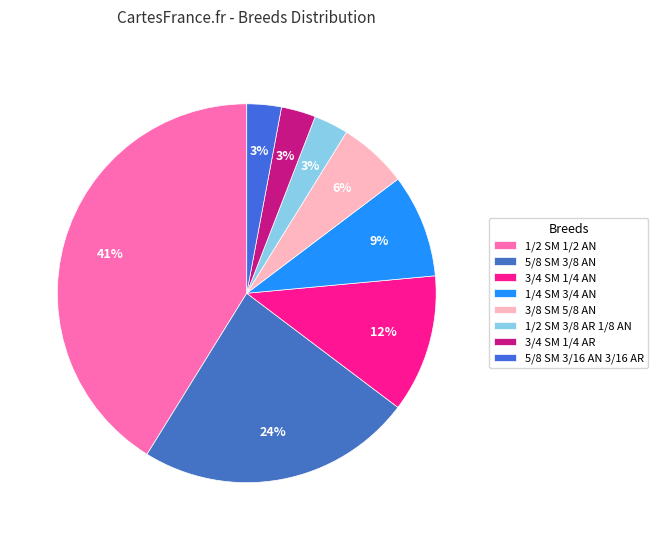

Between 1/4 SM 3/4 AN and 5/8 SM 3/8 AN, which is larger?

5/8 SM 3/8 AN